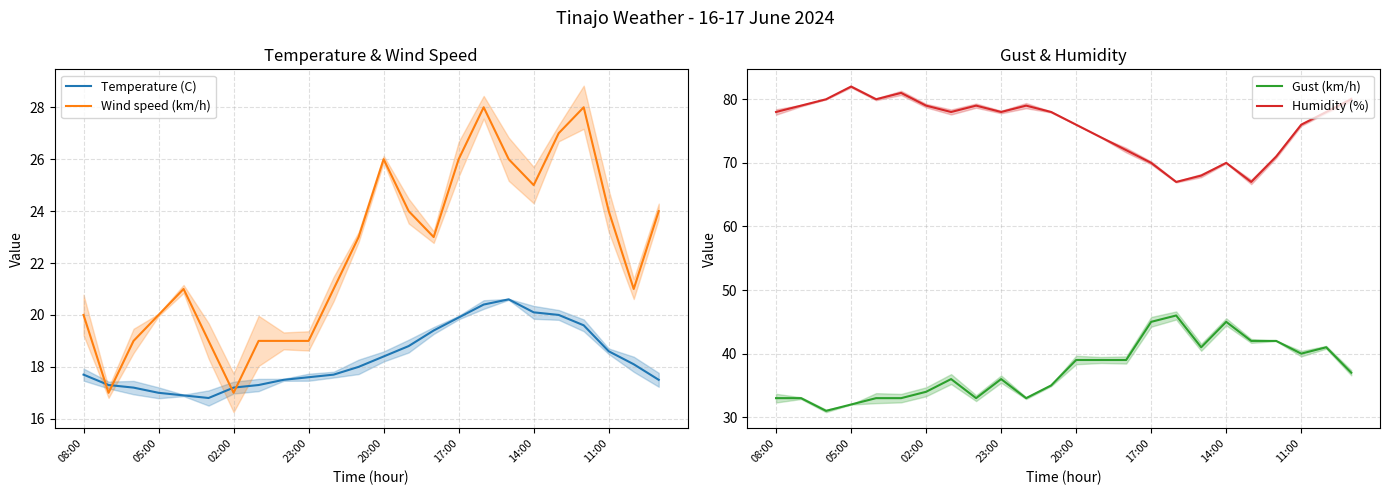

What are all the series names shown in the legend?

Temperature (C), Wind speed (km/h), Gust (km/h), Humidity (%)